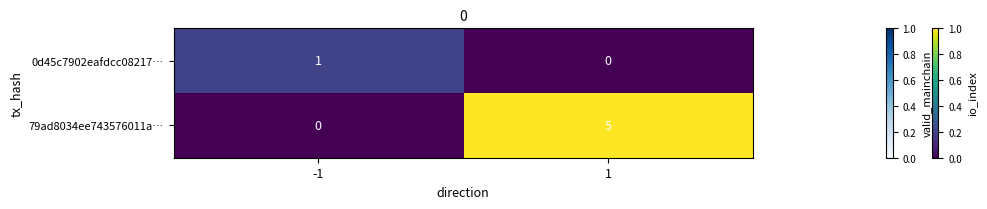

List the series in order of their overall mean, highest first.

79ad8034ee743576011a…, 0d45c7902eafdcc08217…